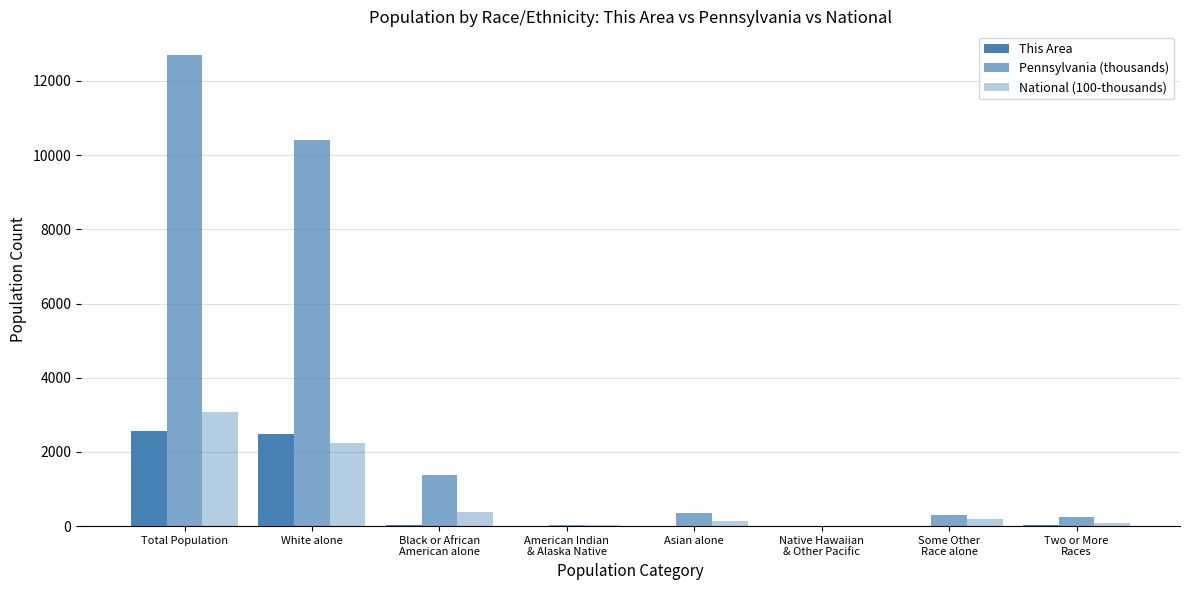

Is it true that This Area equals 2.0 at American Indian
& Alaska Native?

True